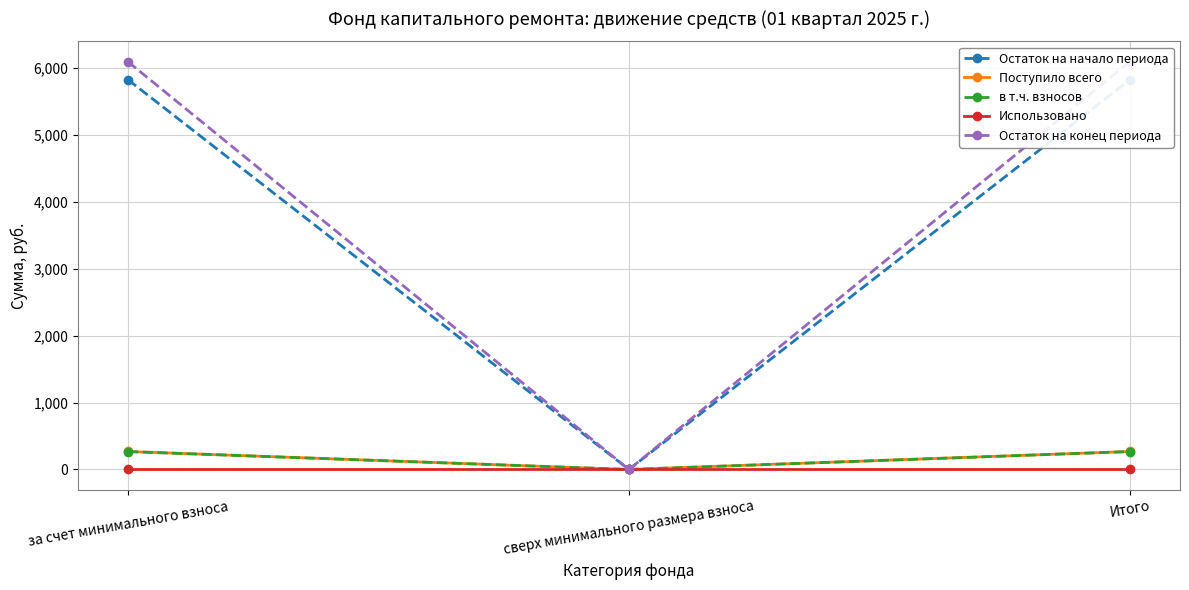

Which has a higher value, Итого or сверх минимального размера взноса?

Итого